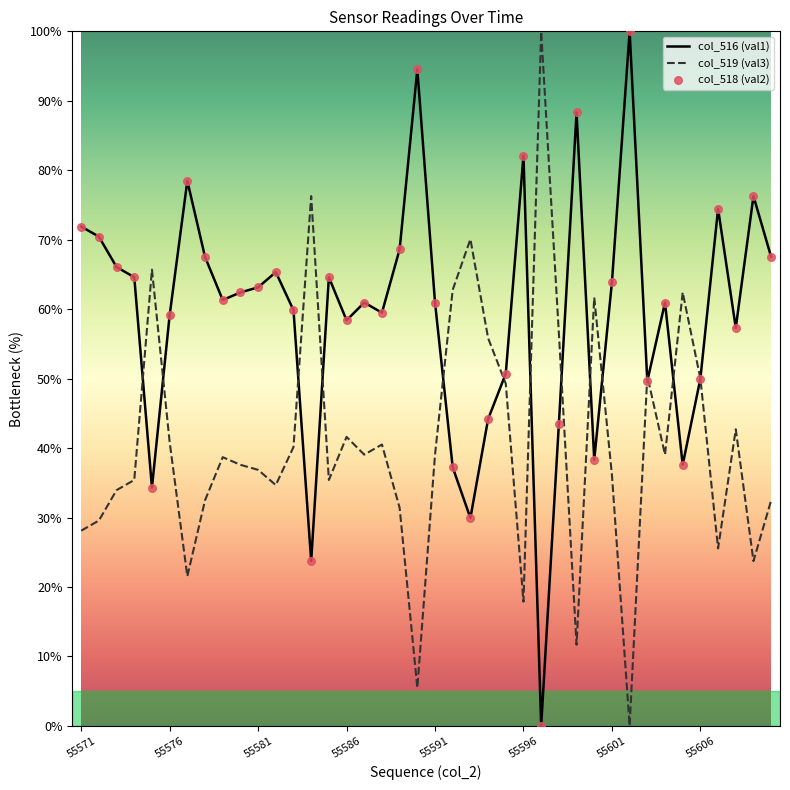

Which series has the largest total across all categories?

col_516 (val1)